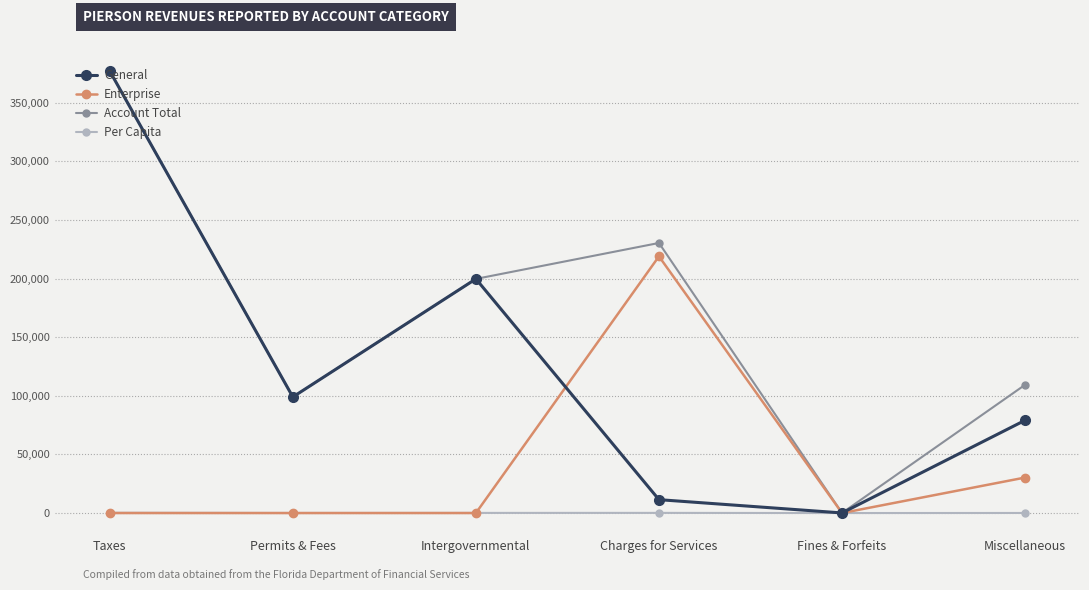

Which series changed the most between Permits & Fees and Miscellaneous?

Enterprise